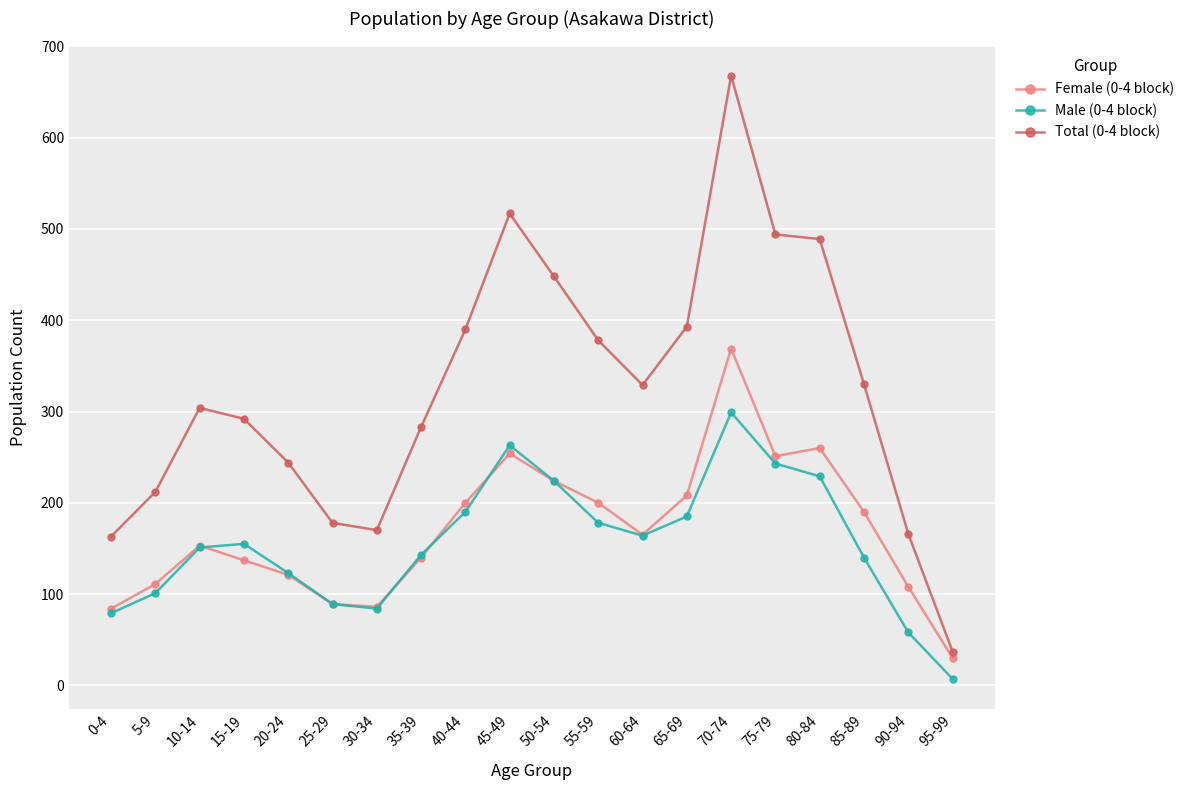

True or false: Female (0-4 block) and Total (0-4 block) cross at least once.

False